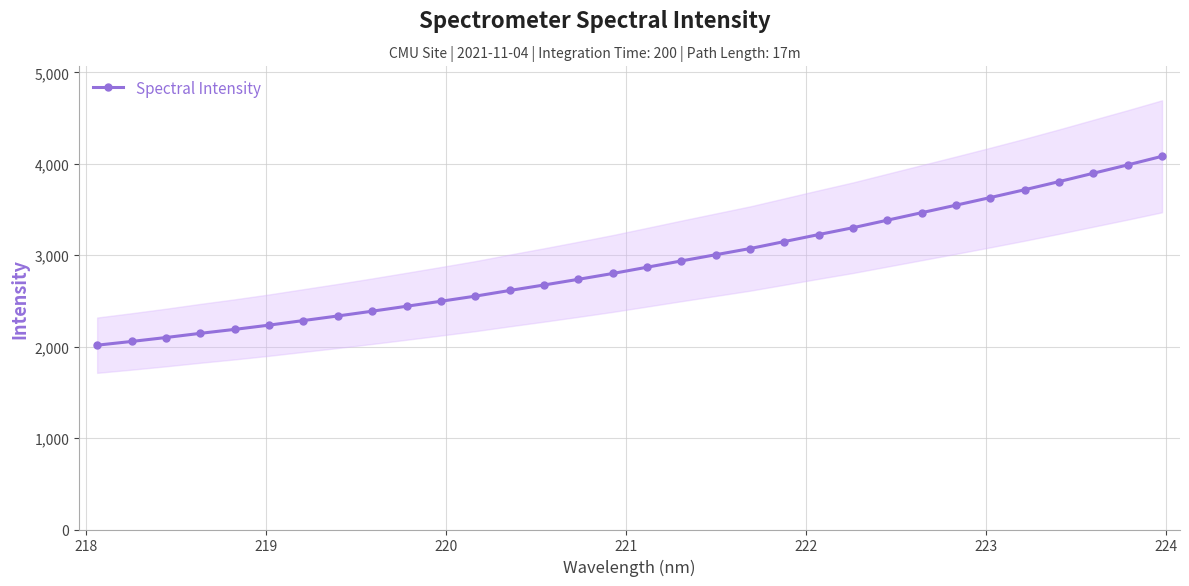

What is the lowest value of the Spectral Intensity series?

2016.1